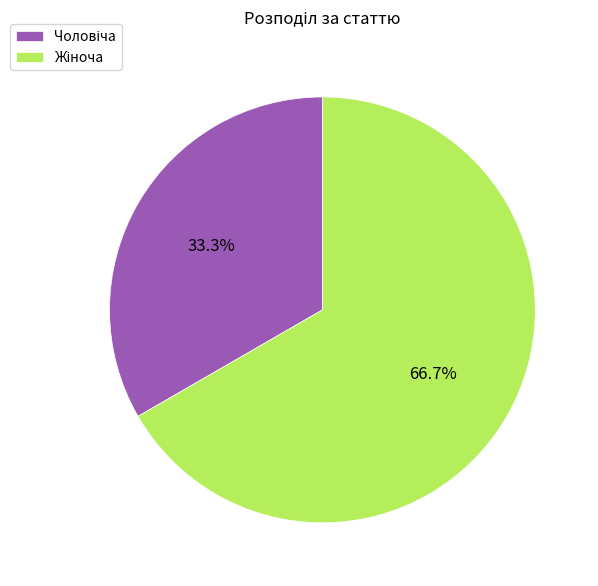

To the nearest percent, what portion does Жіноча represent?

67%